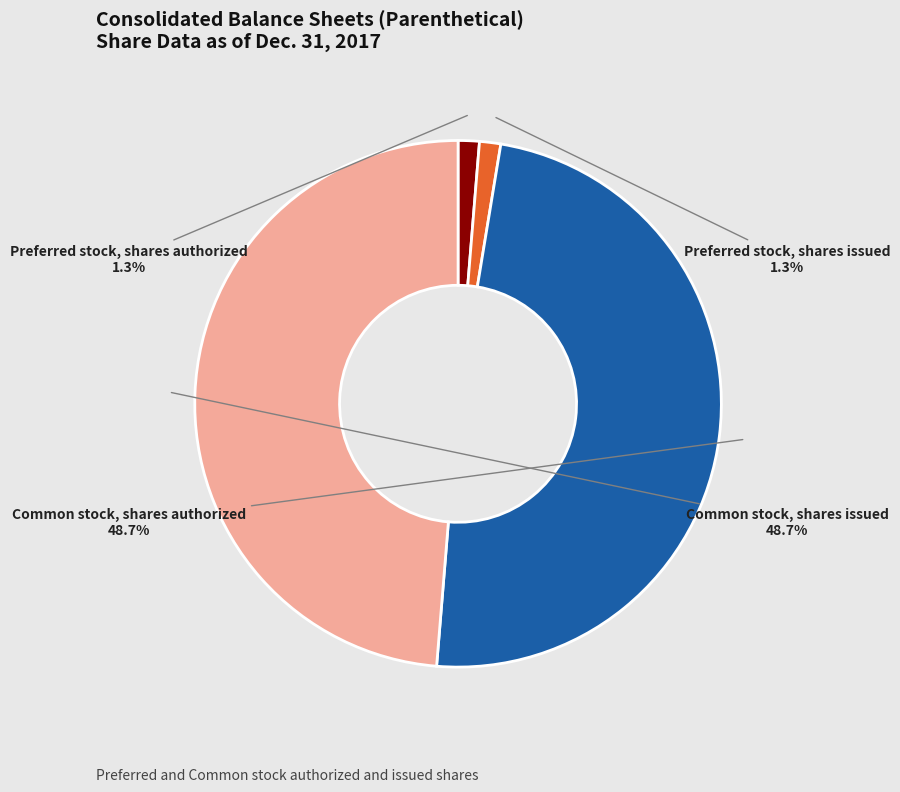

Is there a majority slice in this chart?

No